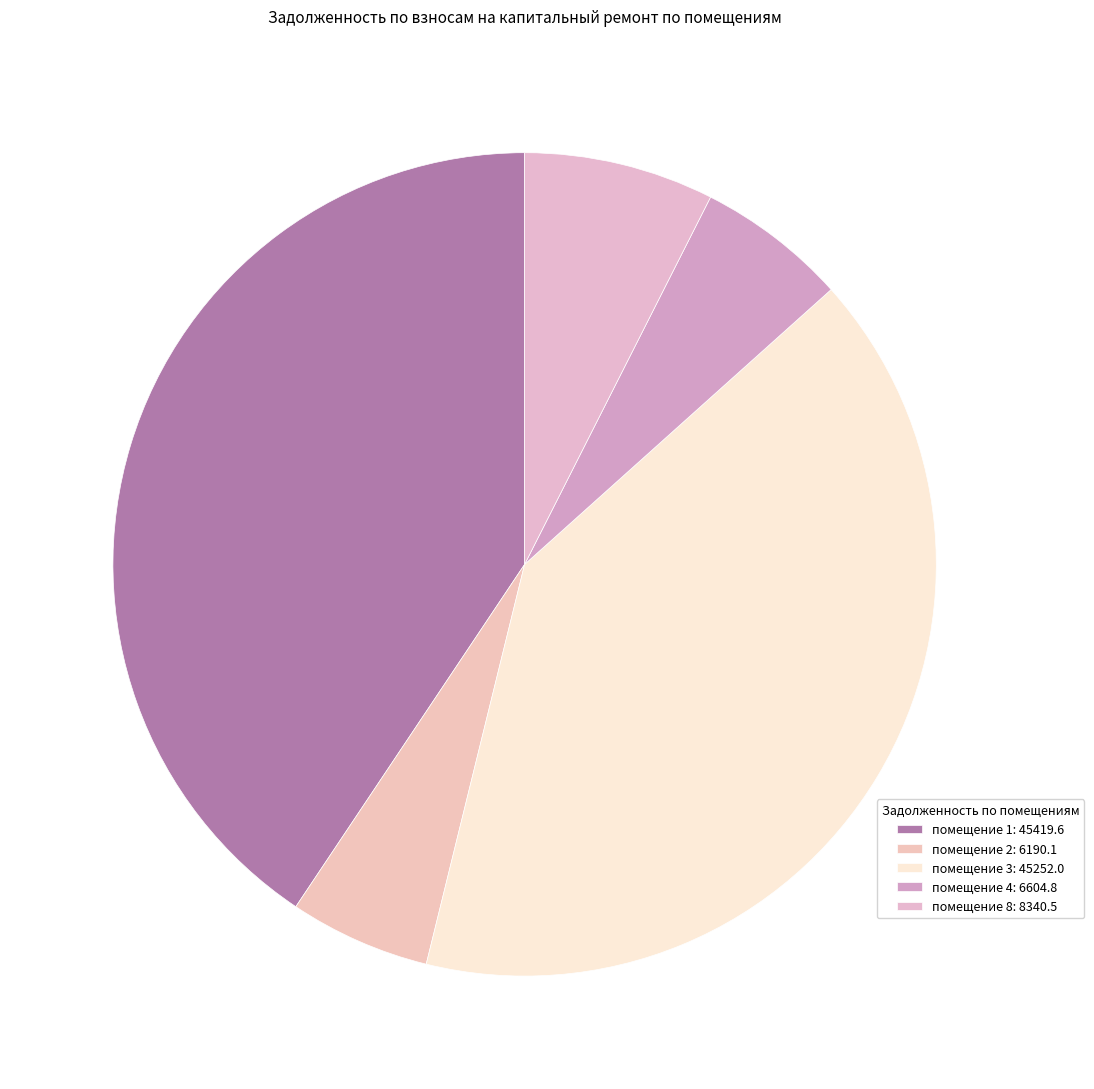

How many segments does this pie chart have?

5